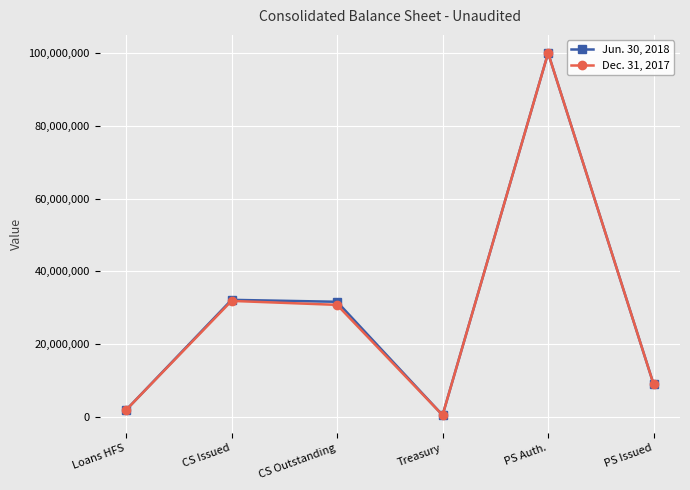

What is the value of the Dec. 31, 2017 point at the 1st from the left?

1939659